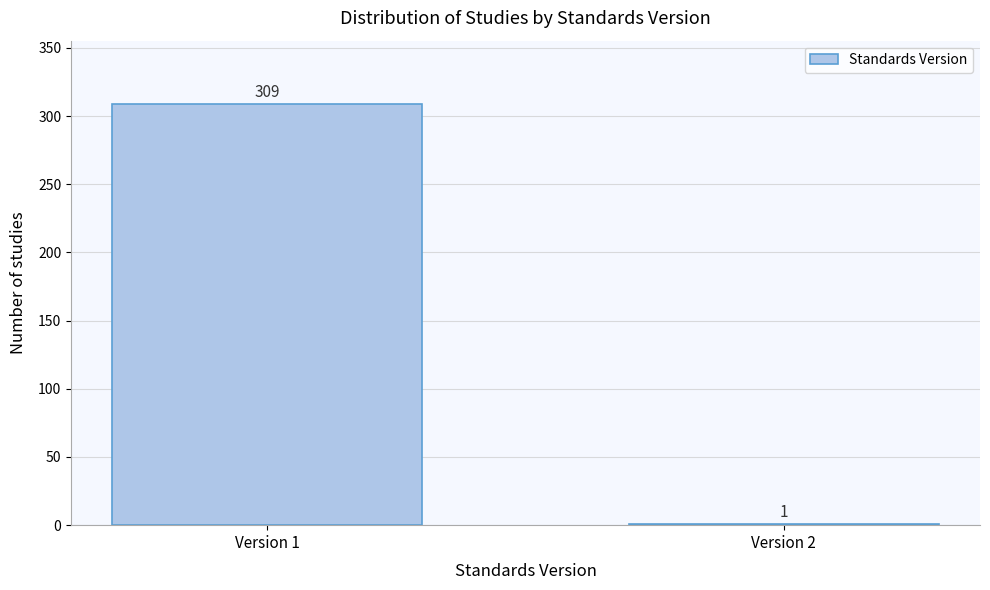

Reading left to right, what are all the values shown in this chart?

Version 1=309	Version 2=1